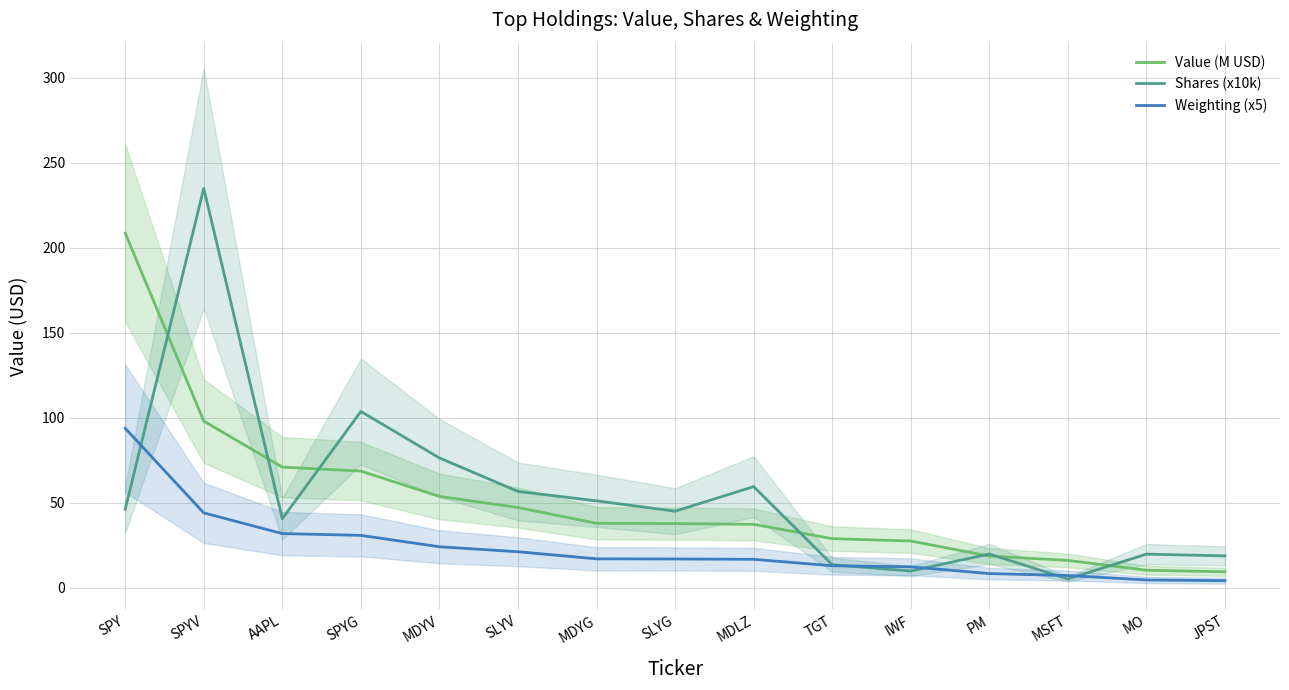

Does the chart have visible grid lines?

Yes